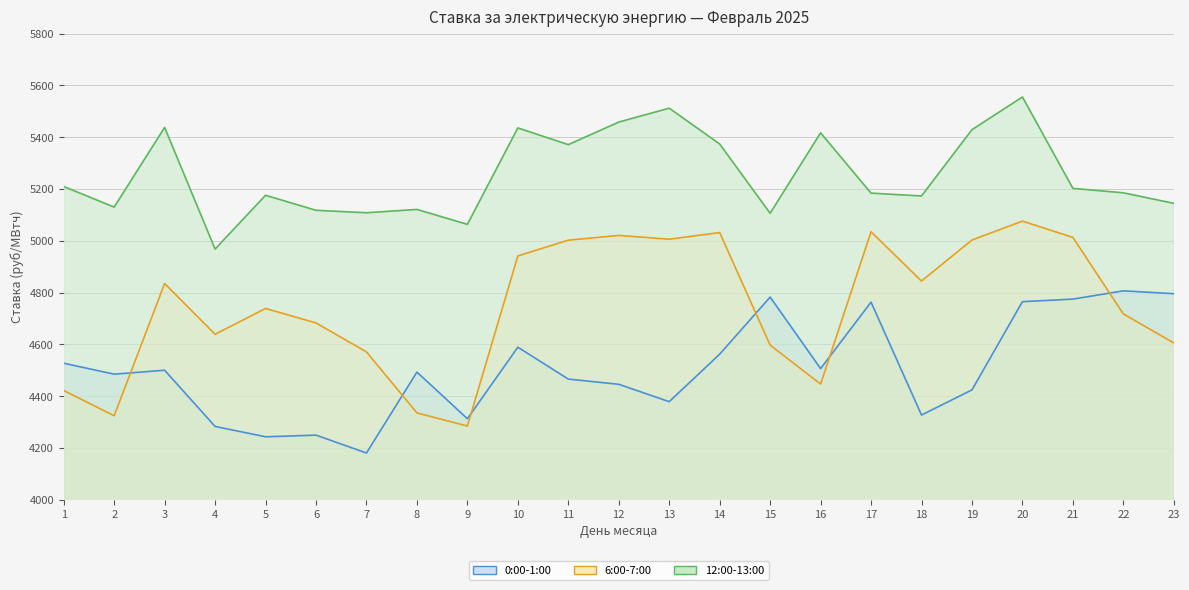

Between 5 and 9, which series saw the biggest shift?

6:00-7:00